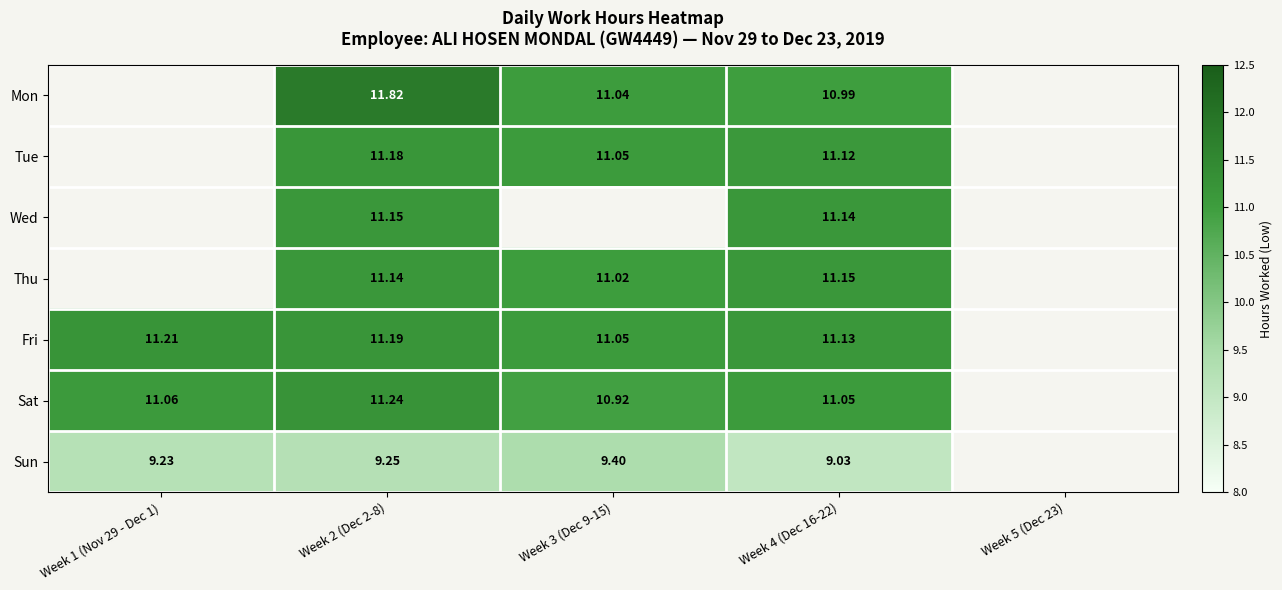

Where does the Mon series first go above 11?

Week 2 (Dec 2-8)